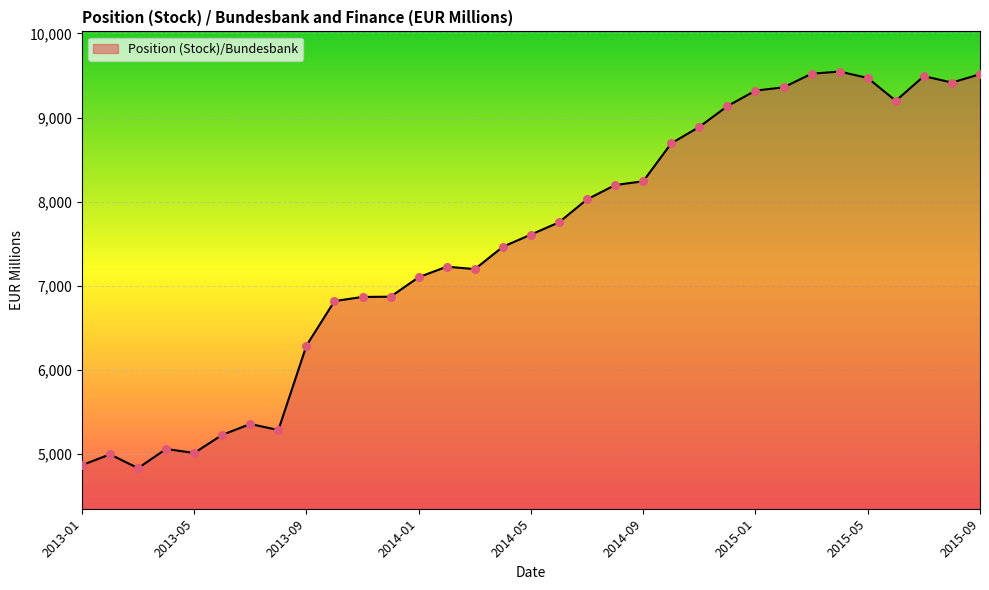

What is the difference between the maximum and minimum values?

4717